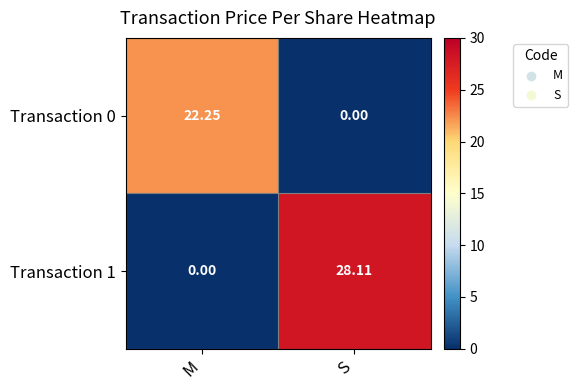

At which category does the chart reach its peak across all series?

S